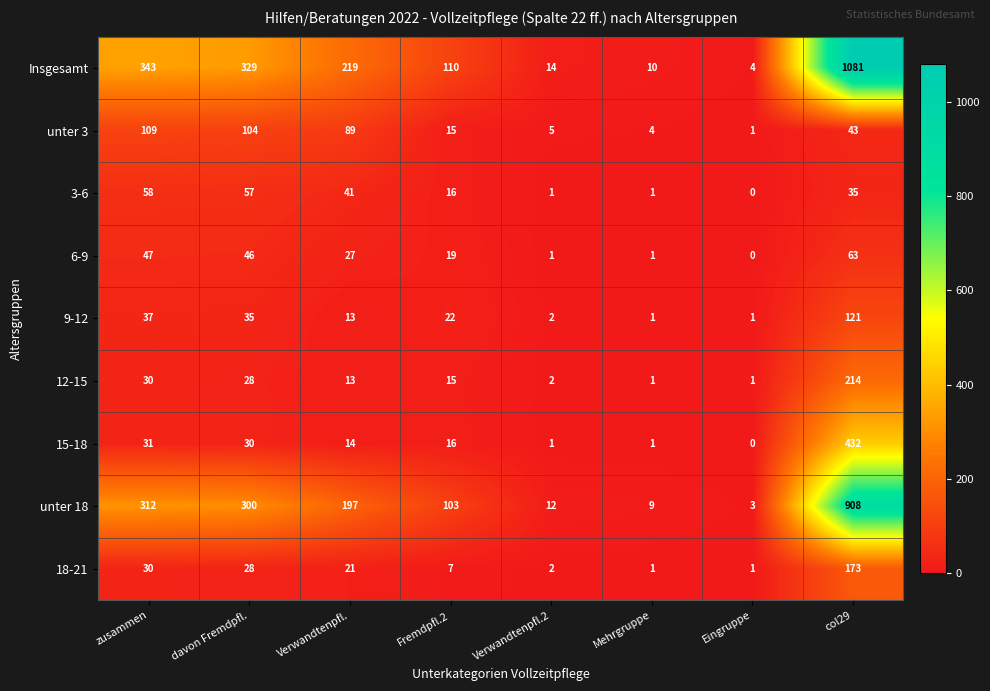

List the series in order of their peak value, highest first.

Insgesamt, unter 18, 15-18, 12-15, 18-21, 9-12, unter 3, 6-9, 3-6